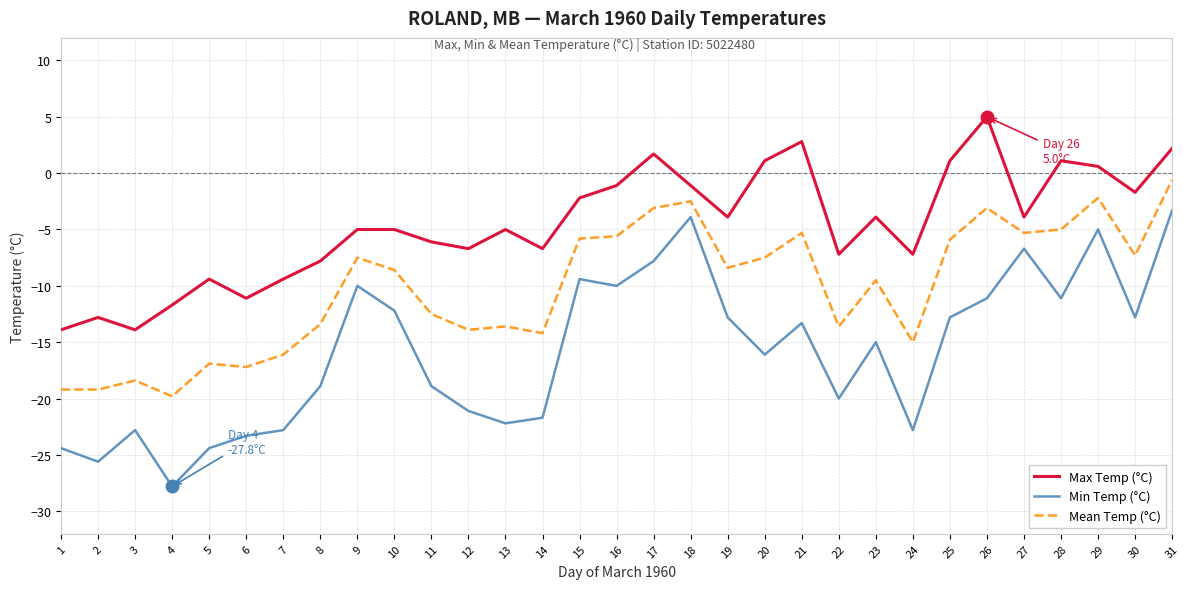

At 19, list the series in order from largest to smallest.

Max Temp (°C), Mean Temp (°C), Min Temp (°C)